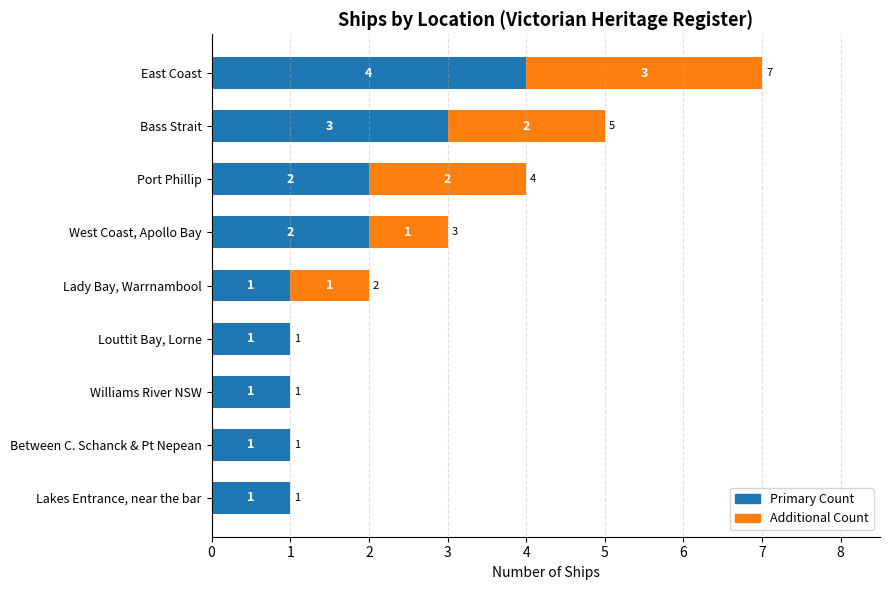

What is the sum of all Primary Count values?

16